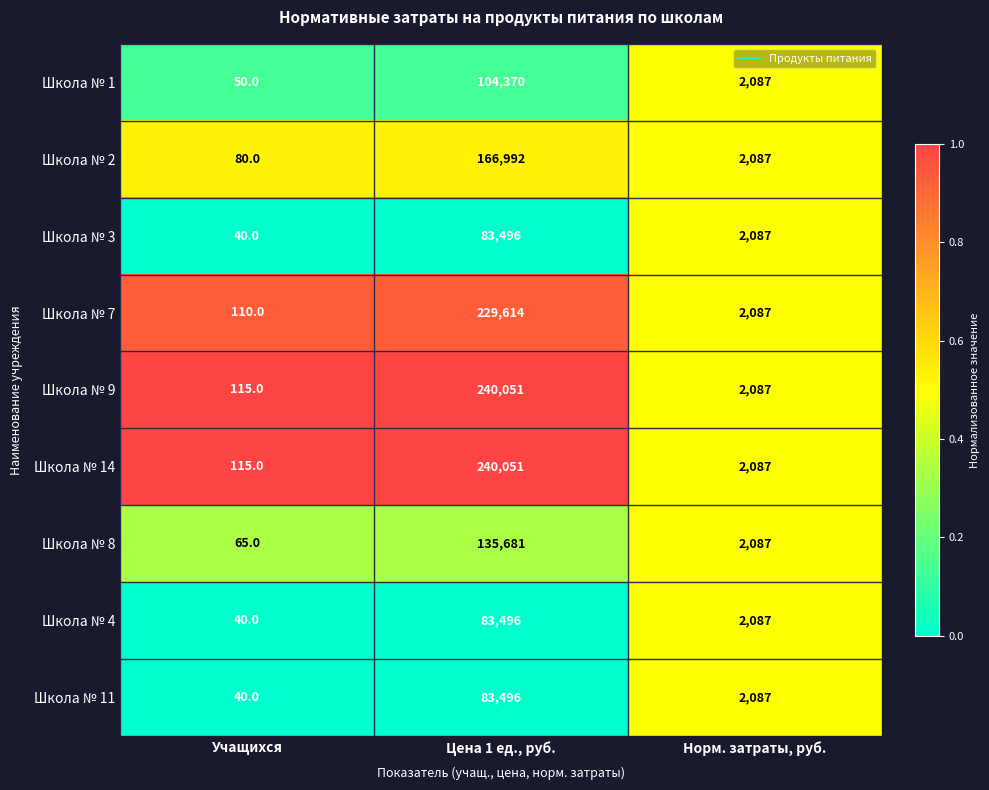

Which category has the highest value in the Школа № 8 series?

Цена 1 ед., руб.